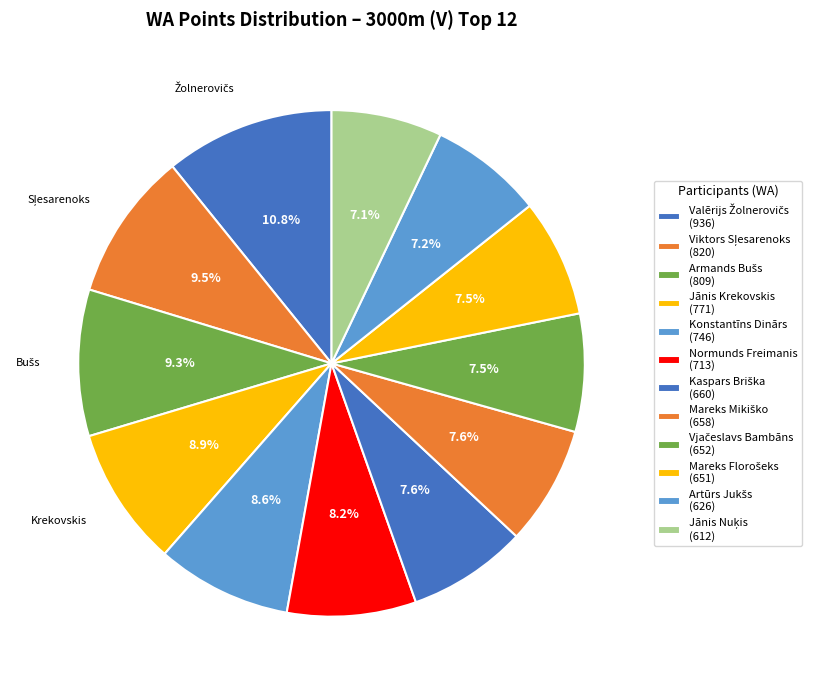

What is the smallest slice in the pie chart?

Jānis Nuķis